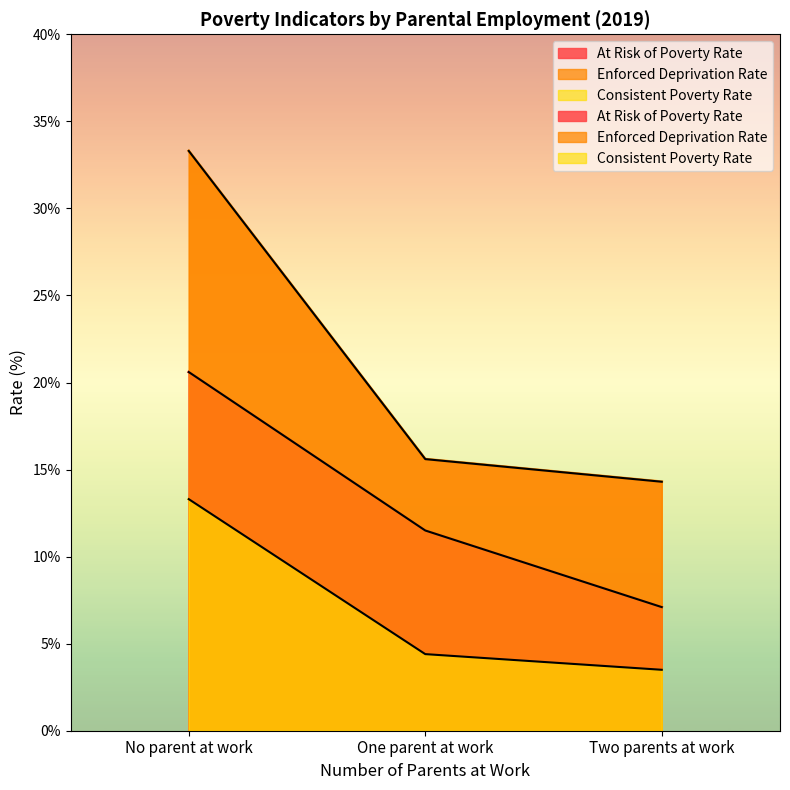

What is the value of the At Risk of Poverty Rate point at the 2nd from the left?

11.5